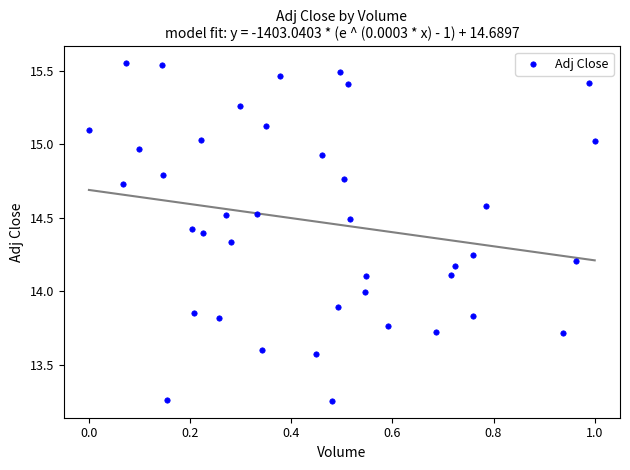

What is the range of X values (max minus min)?

1.0